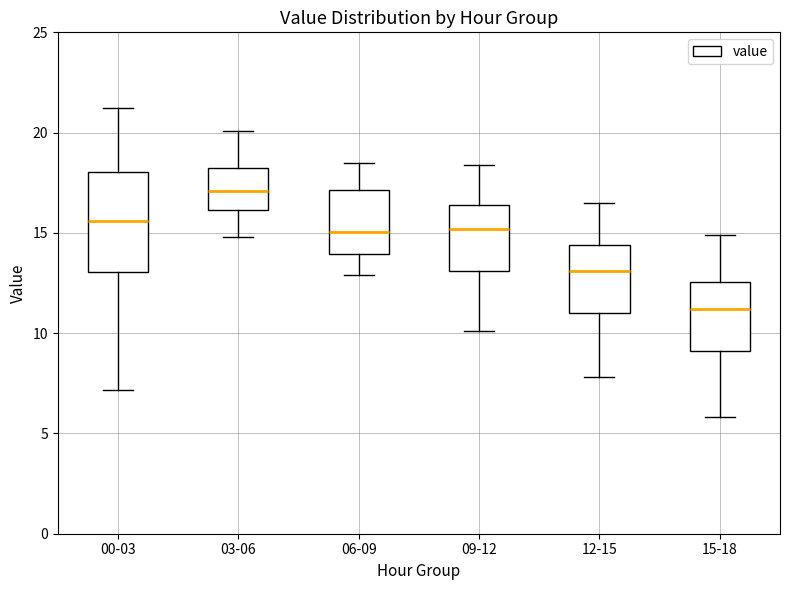

Reading left to right, transcribe this box plot: for each box, give where its median line is, the range the box spans, and where its two whiskers end, as read against the y-axis. The values are not printed on the chart, so give them approximately, as read against the axis.

00-03: median 15.5, box 13.0 to 18.0, whiskers 7.0 to 21.5
03-06: median 17.0, box 16.0 to 18.0, whiskers 15.0 to 20.0
06-09: median 15.0, box 14.0 to 17.0, whiskers 13.0 to 18.5
09-12: median 15.0, box 13.0 to 16.5, whiskers 10.0 to 18.5
12-15: median 13.0, box 11.0 to 14.5, whiskers 8.0 to 16.5
15-18: median 11.0, box 9.0 to 12.5, whiskers 6.0 to 15.0